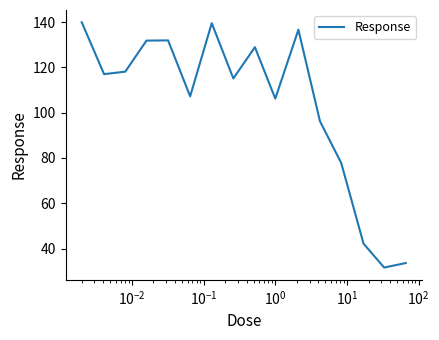

What is the maximum value shown in the chart?

139.9